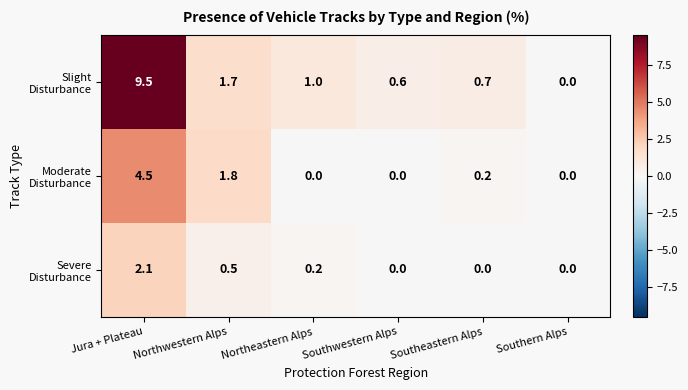

How many categories are shown in the chart?

6